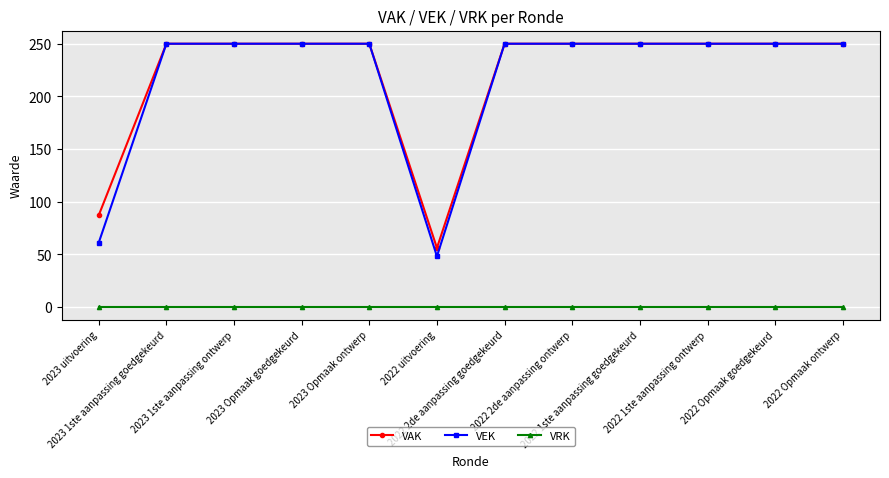

Is the value of VEK at 2023 Opmaak ontwerp greater than the value of VRK at 2023 Opmaak ontwerp?

Yes